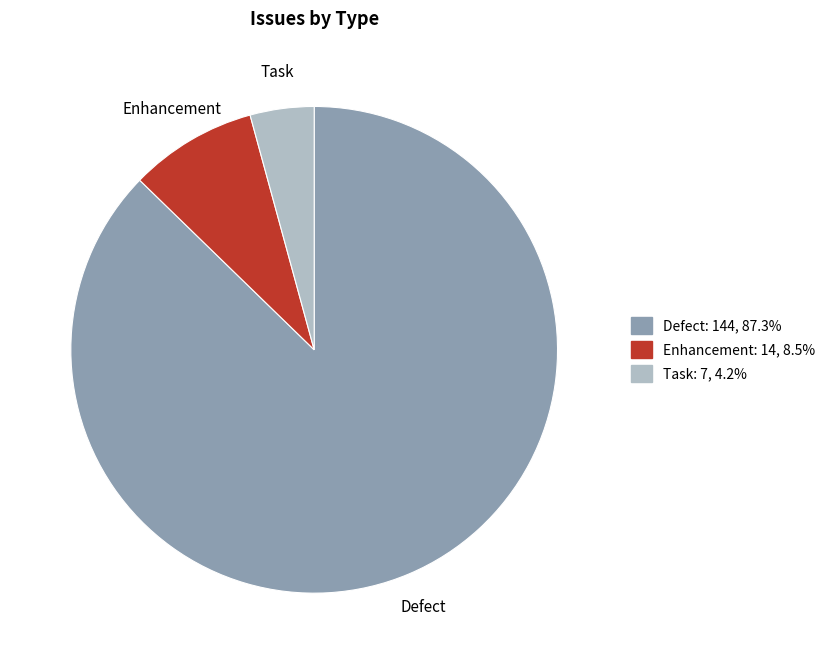

Rank the categories by value from highest to lowest.

Defect, Enhancement, Task